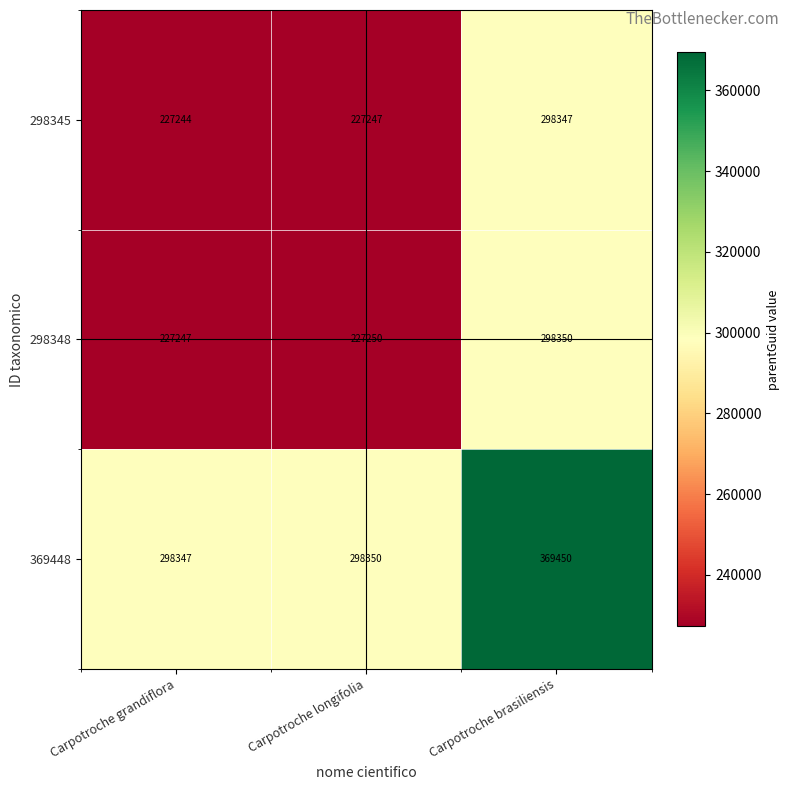

What is the average value of the 298348 series?

250949